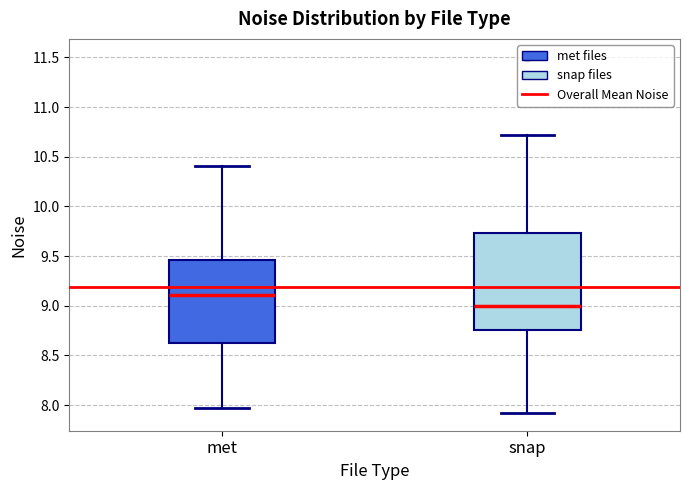

Reading left to right, transcribe this box plot: for each box, give where its median line is, the range the box spans, and where its two whiskers end, as read against the y-axis. The values are not printed on the chart, so give them approximately, as read against the axis.

met: median 9.10, box 8.60 to 9.45, whiskers 7.95 to 10.40
snap: median 9.00, box 8.75 to 9.75, whiskers 7.90 to 10.70